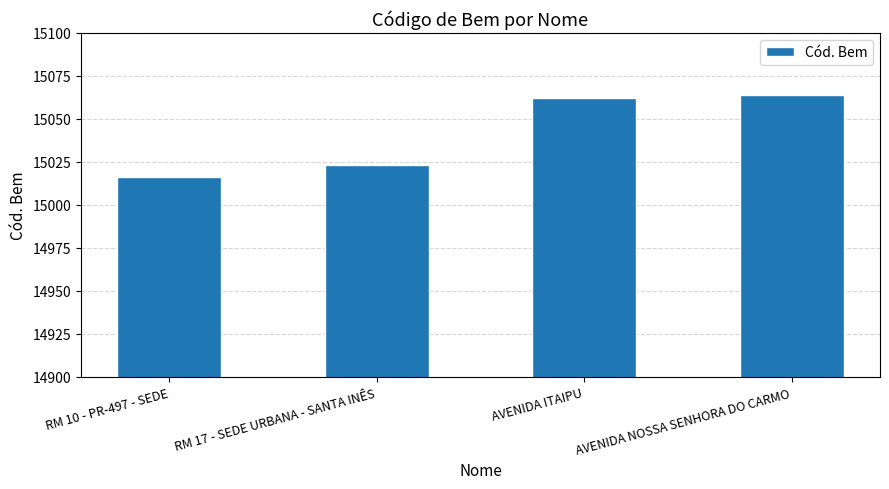

What is the label of the 3rd bar from the right?

RM 17 - SEDE URBANA - SANTA INÊS